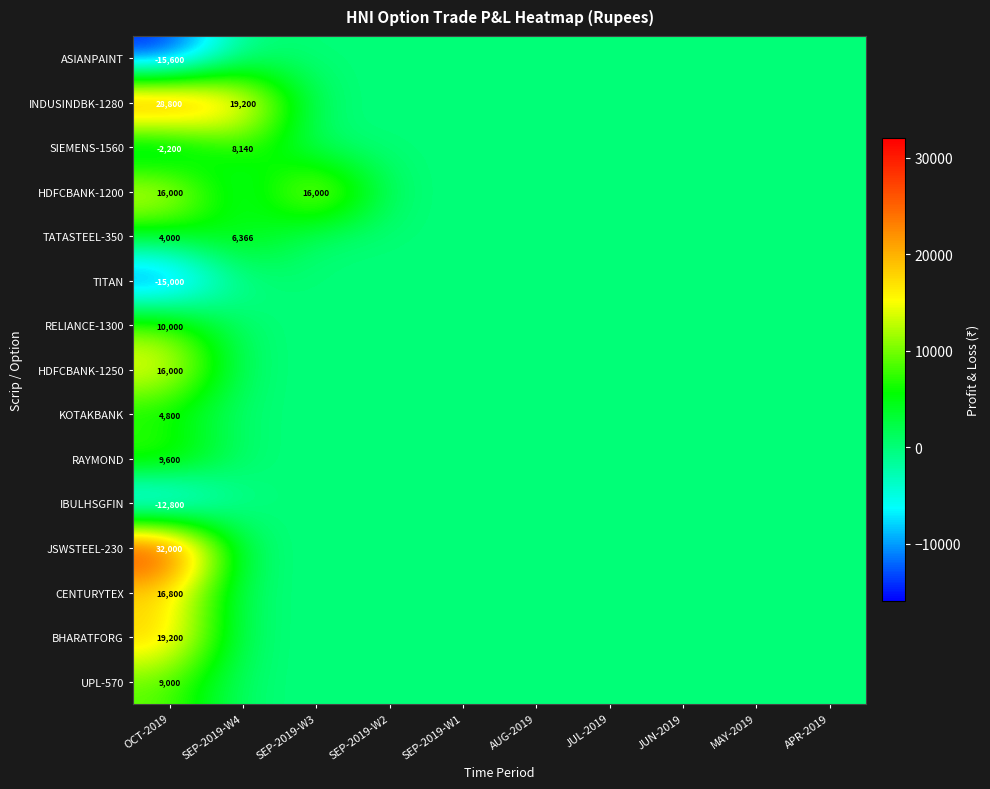

Is it true that IBULHSGFIN equals -12800 at OCT-2019?

True